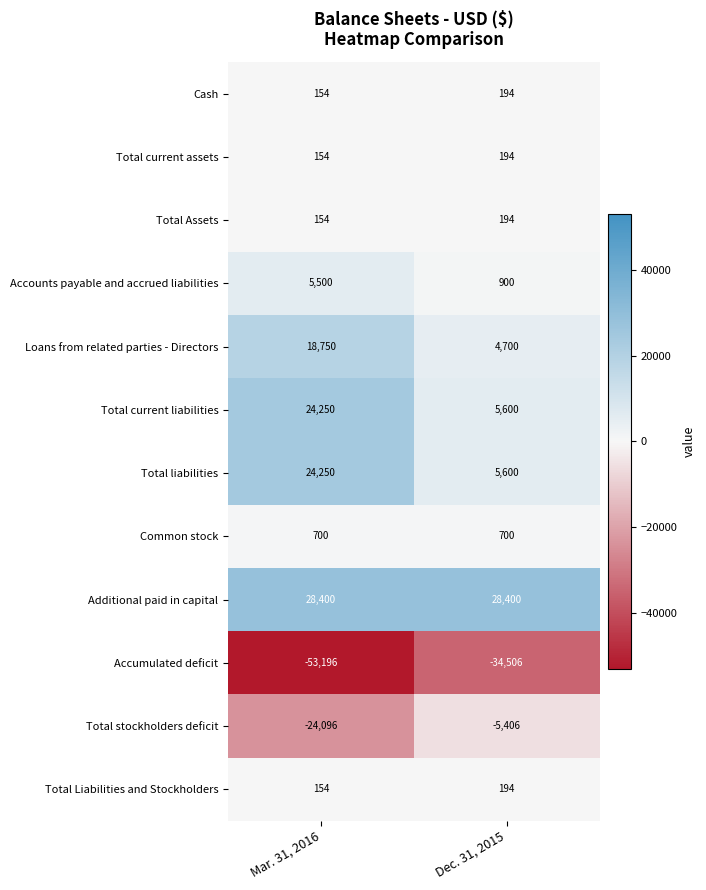

What is the spread (max minus min) of values at Dec. 31, 2015?

62906